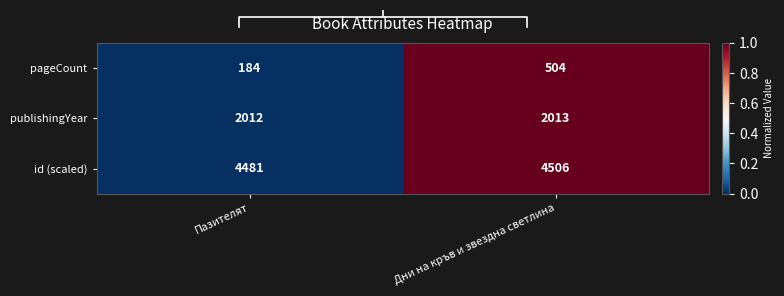

The value of publishingYear at Пазителят is 2012. True or false?

True